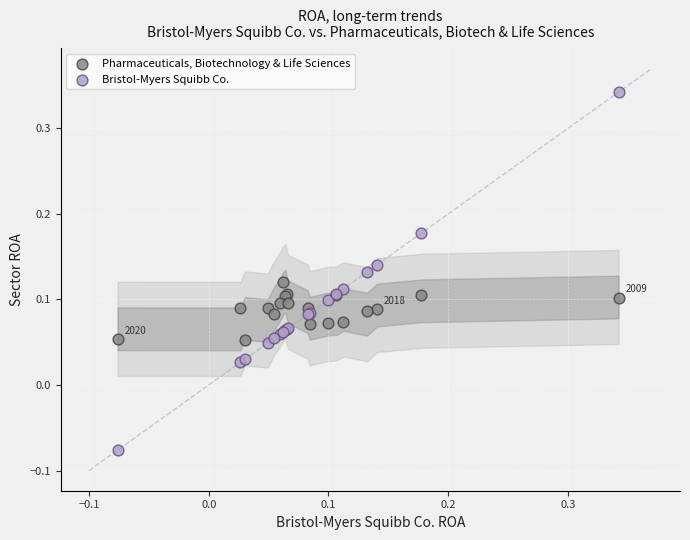

What is the X range (max minus min) for the scatter plot?

0.4